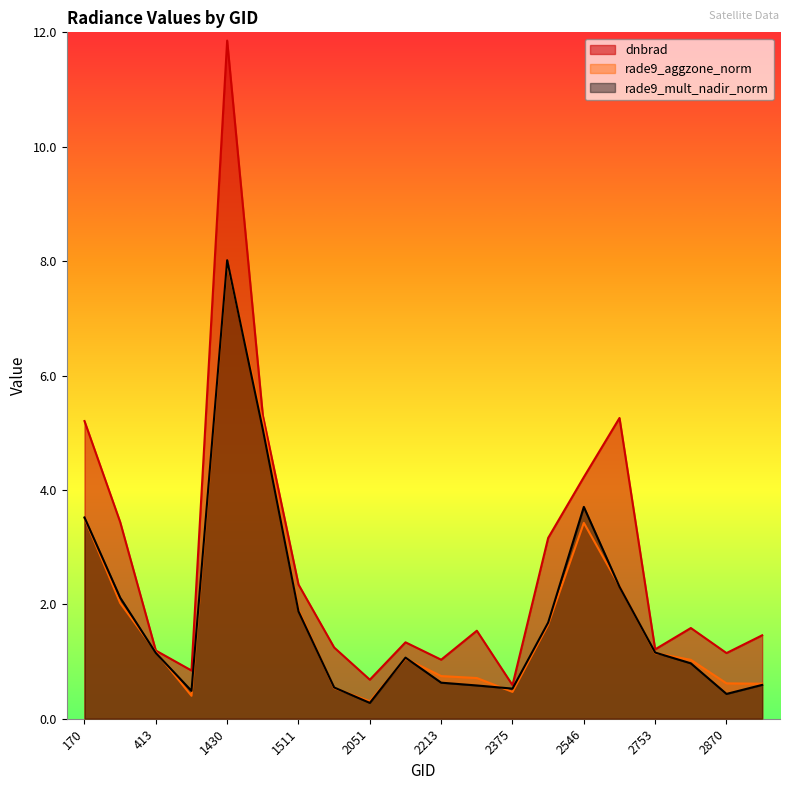

True or false: dnbrad and rade9_mult_nadir_norm cross at least once.

False